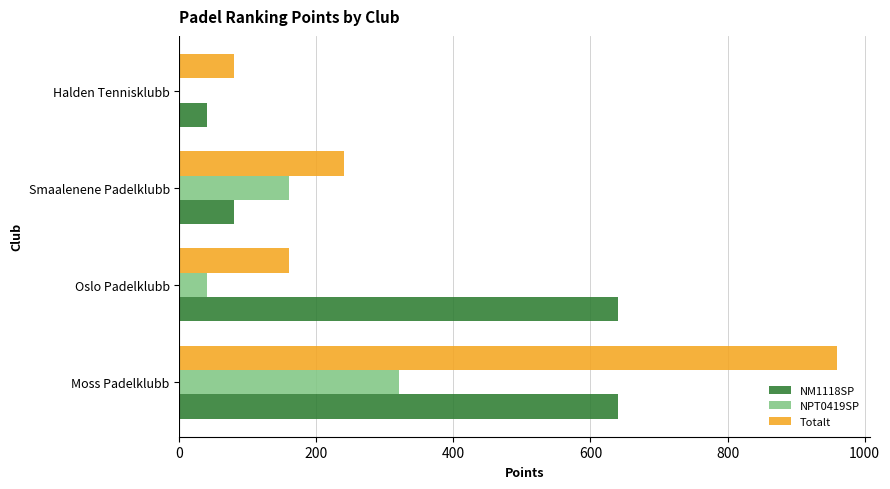

Where is Totalt nearest to the value 520?

Smaalenene Padelklubb